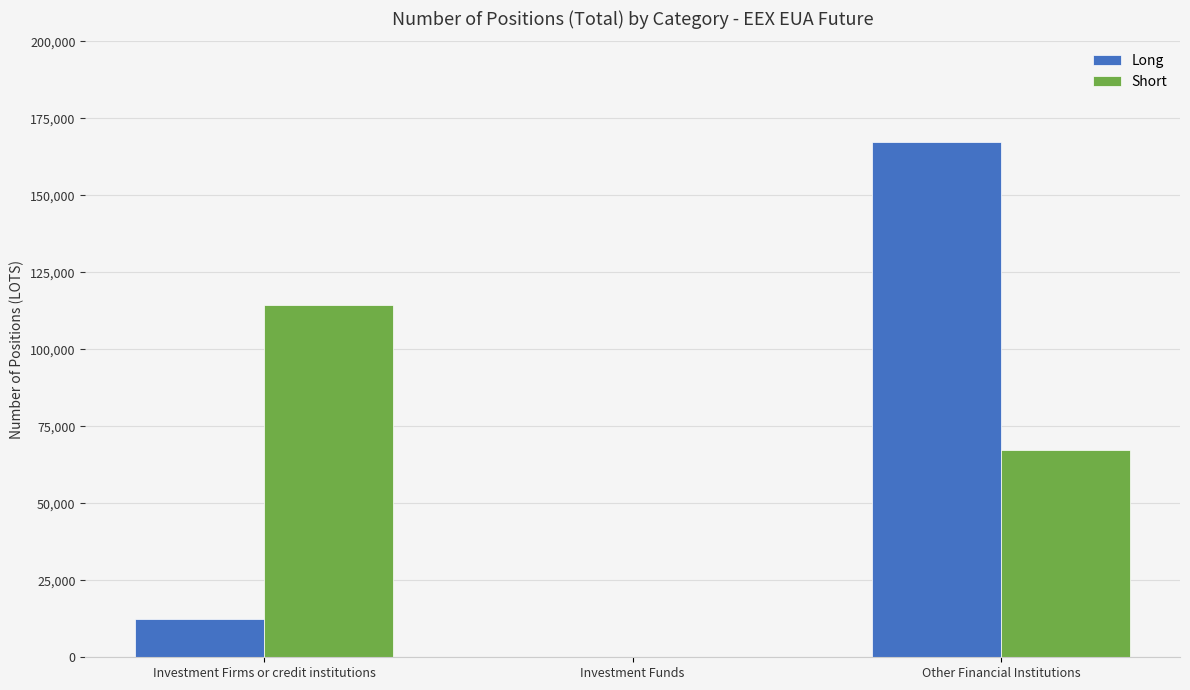

What is the total value across all series at Investment Firms or credit institutions?

126940